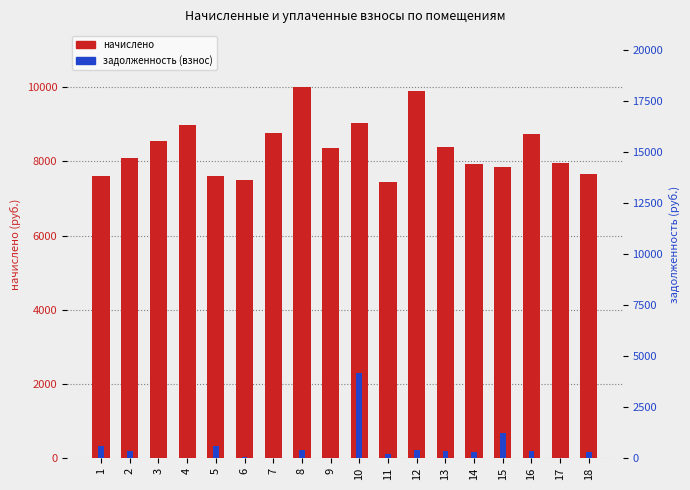

How many distinct data groups are displayed?

2